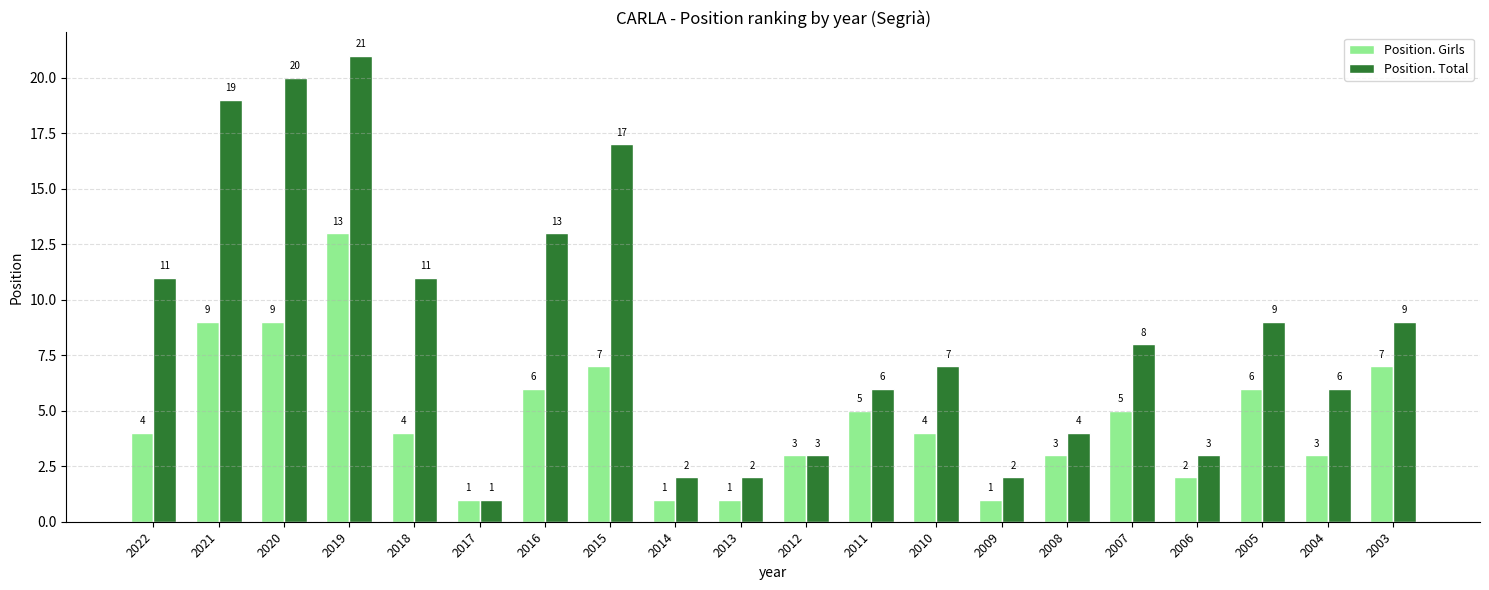

Read the Position. Total value at 2008, to the nearest 5.

5